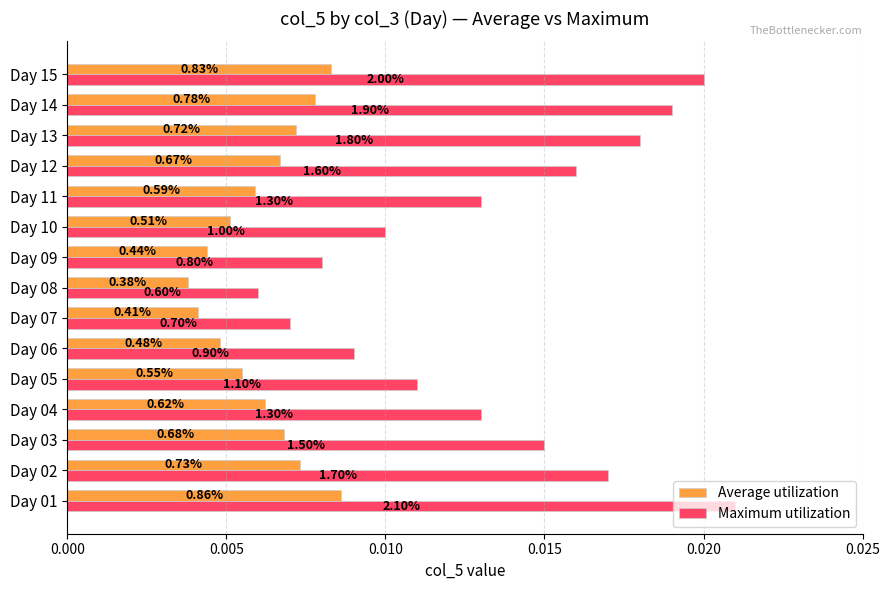

What are all the series names shown in the legend?

Average utilization, Maximum utilization